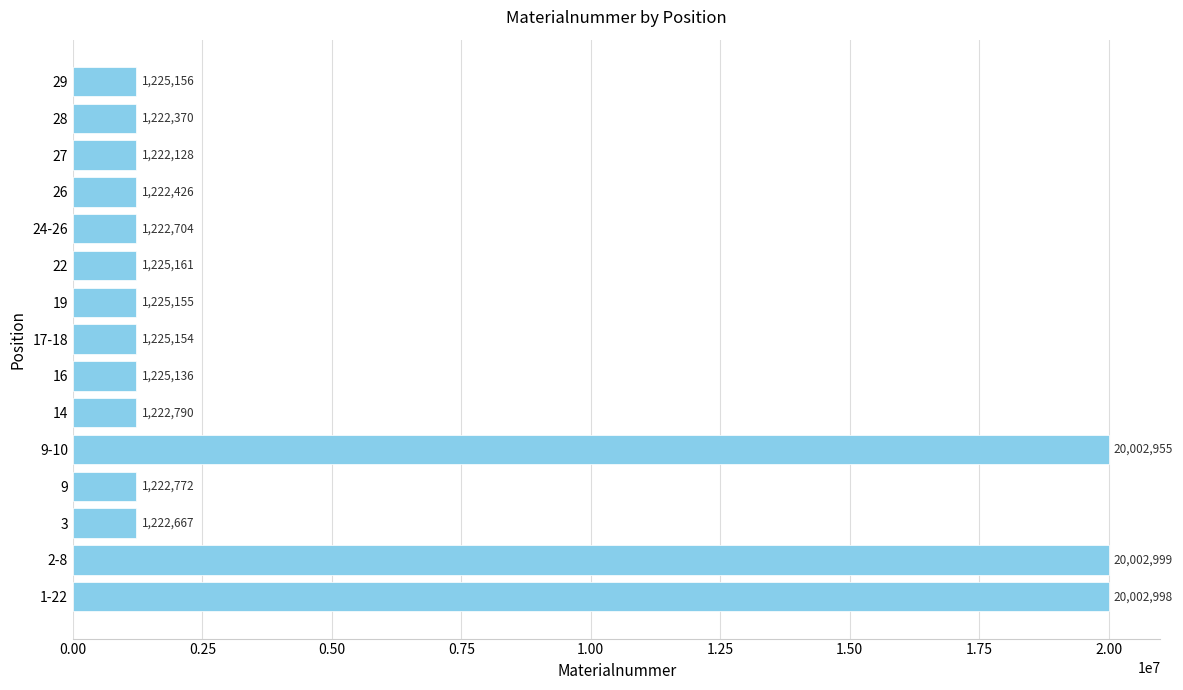

What is the ratio of the value at 14 to the value at 17-18?

1.0